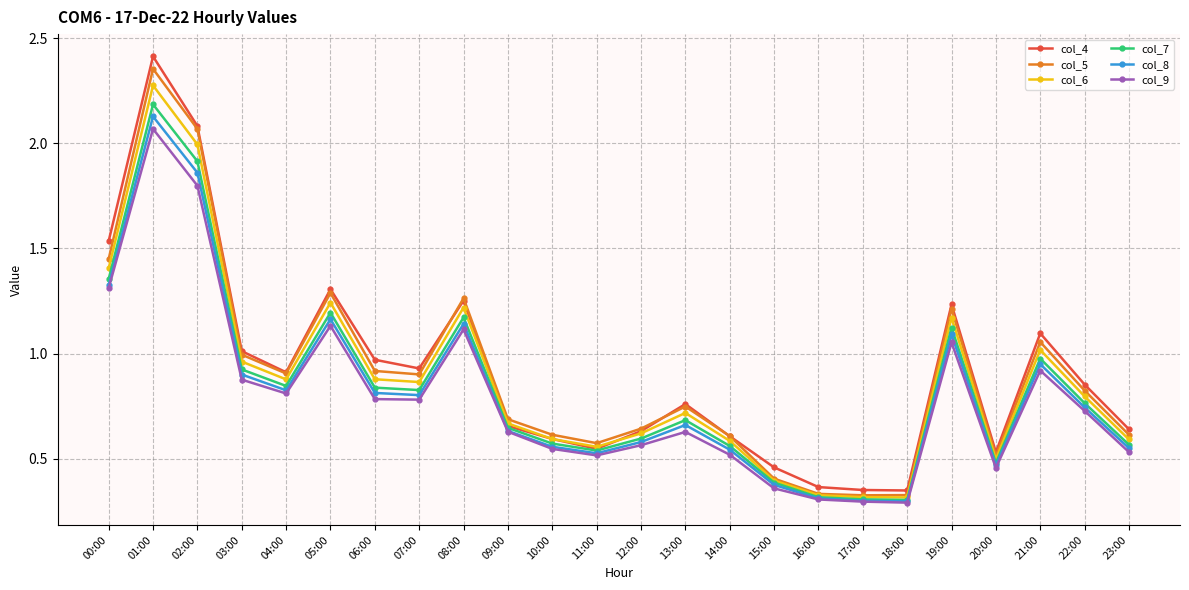

What is the total value across all series at 12:00?

3.6